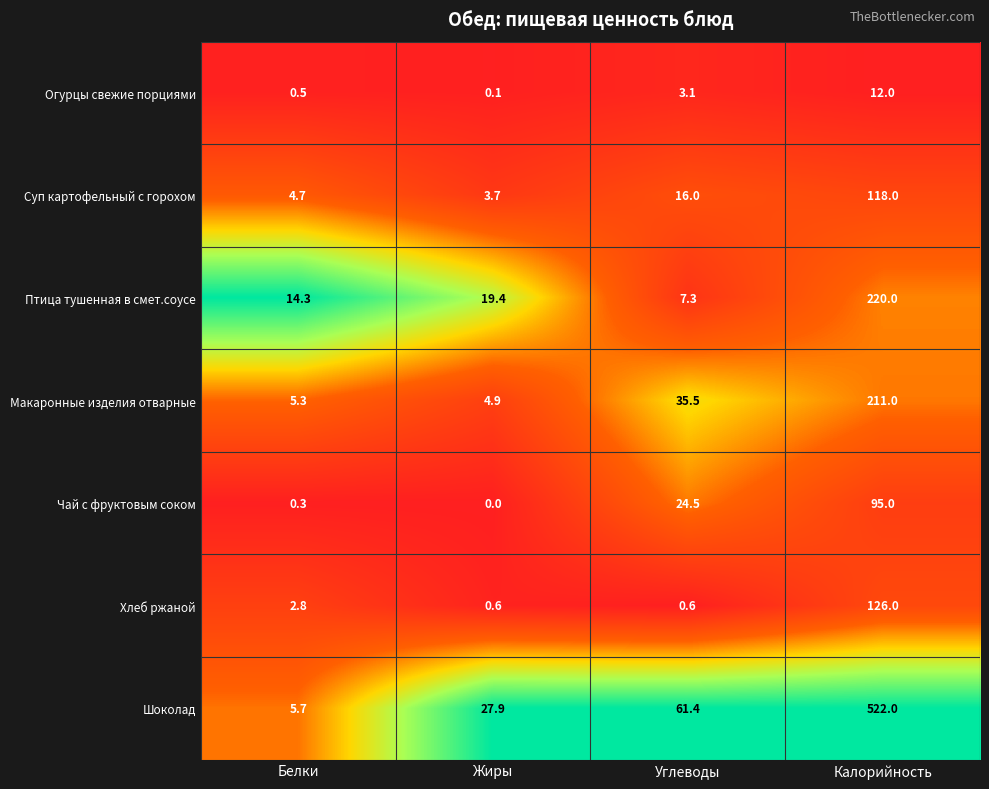

List the series in order of their peak value, highest first.

Шоколад, Птица тушенная в смет.соусе, Макаронные изделия отварные, Хлеб ржаной, Суп картофельный с горохом, Чай с фруктовым соком, Огурцы свежие порциями